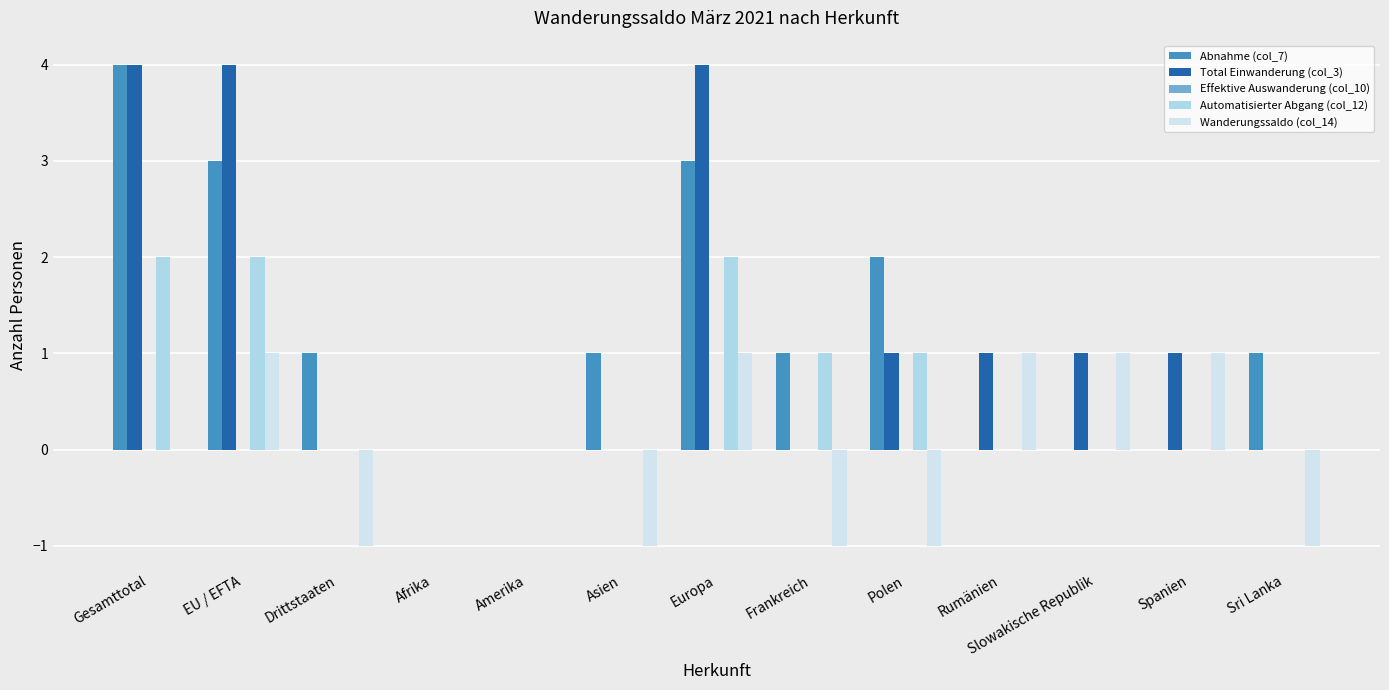

The Total Einwanderung (col_3) series shows 0 at Frankreich. True or false?

True